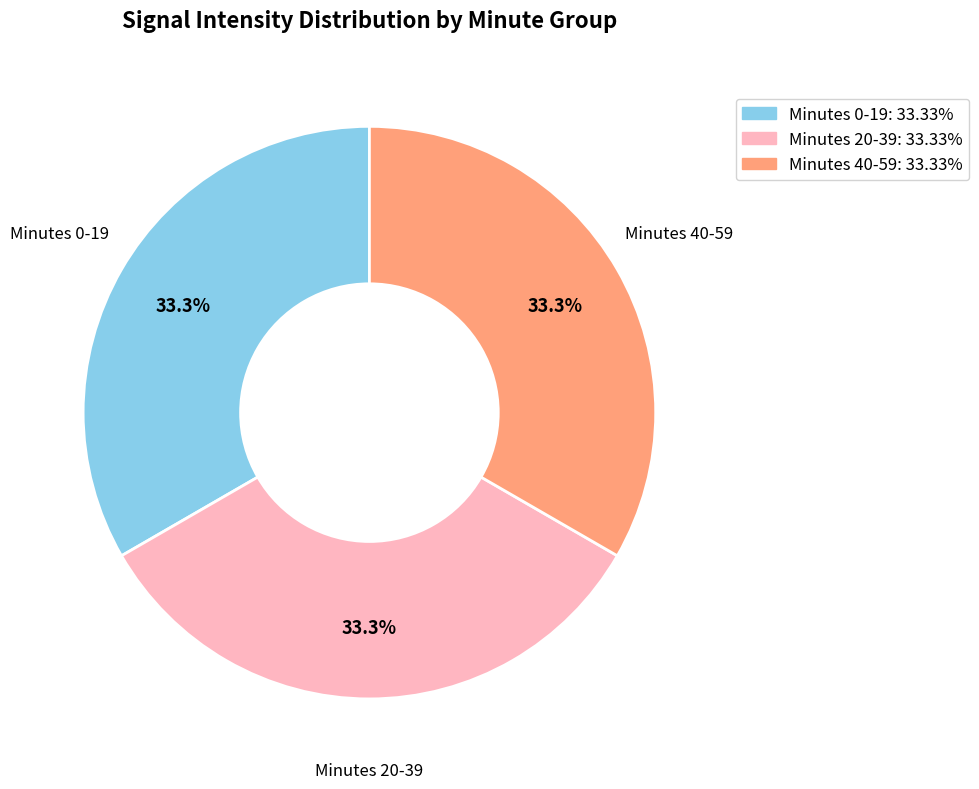

Count the number of slices in the pie.

3